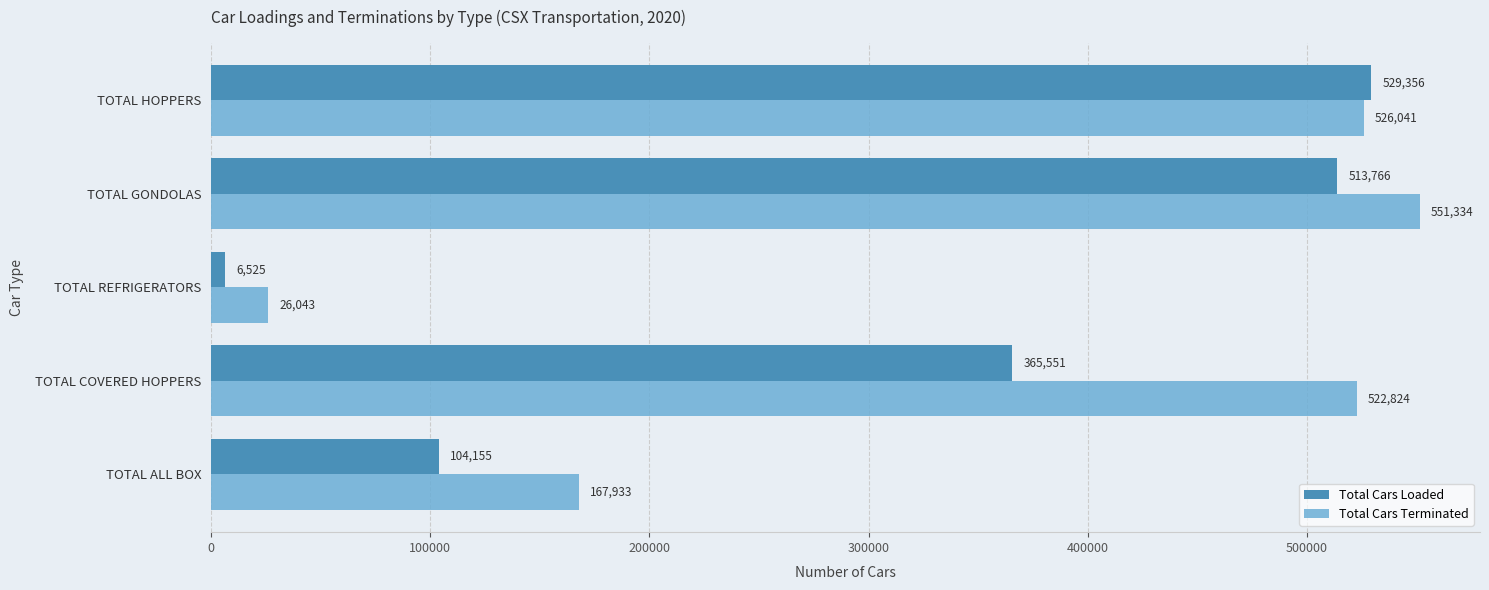

What is the smallest value displayed?

6525